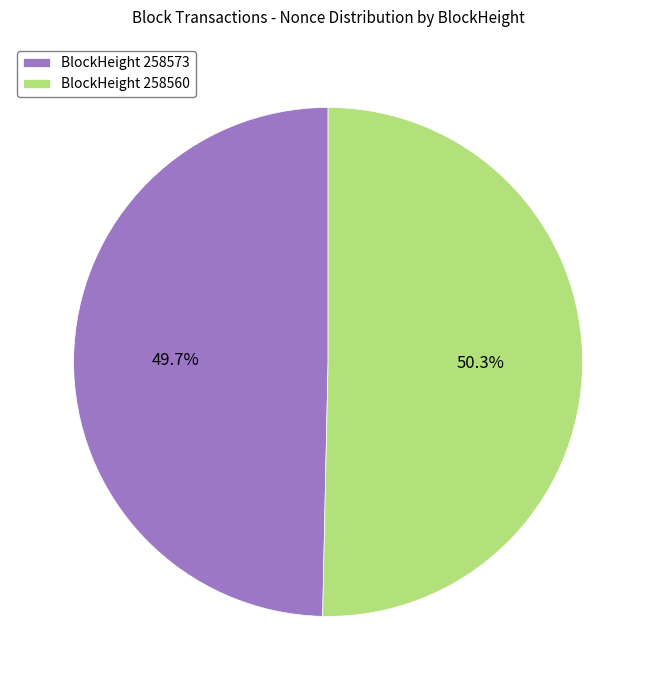

How many segments does this pie chart have?

2